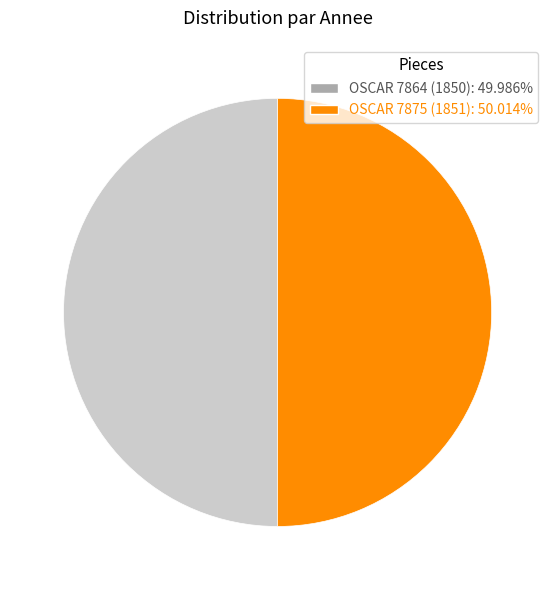

Is the sum of OSCAR 7875 (1851): 50.014% and OSCAR 7864 (1850): 49.986% greater than half?

Yes